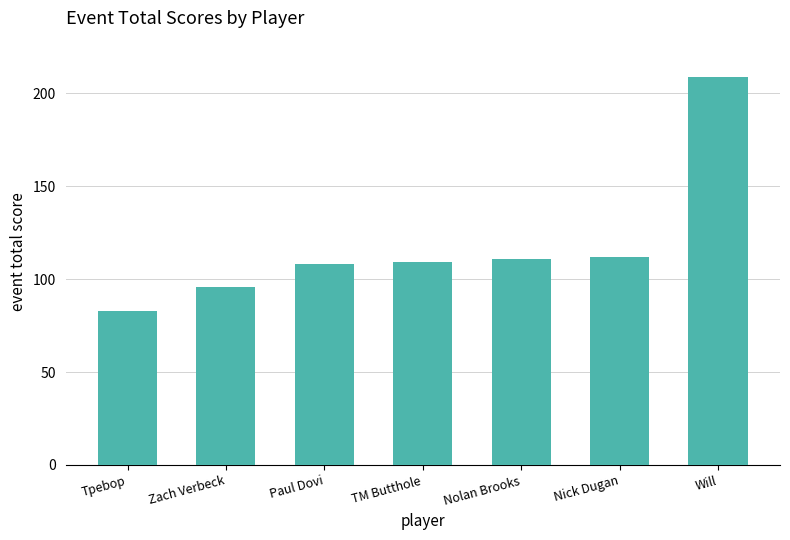

What is the maximum value shown in the chart?

209